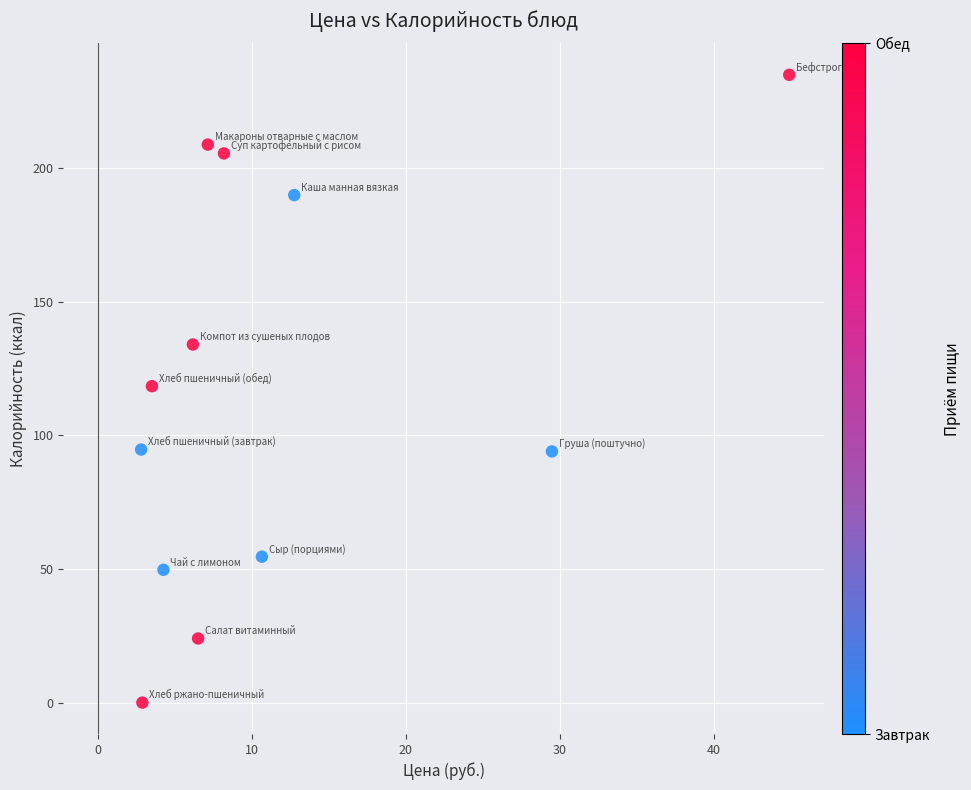

What is the average X value?

11.6